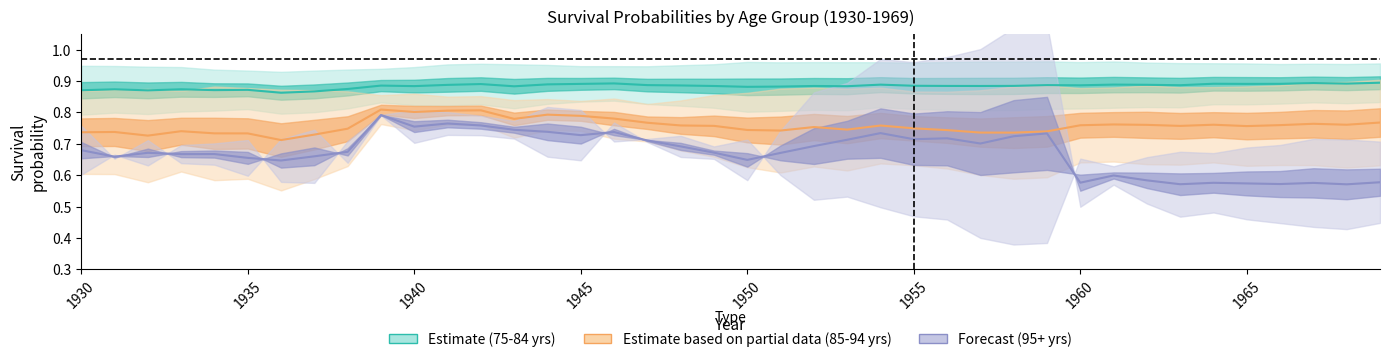

The value of Estimate partial (85-94 yrs) at 1955 is 0.7. True or false?

True